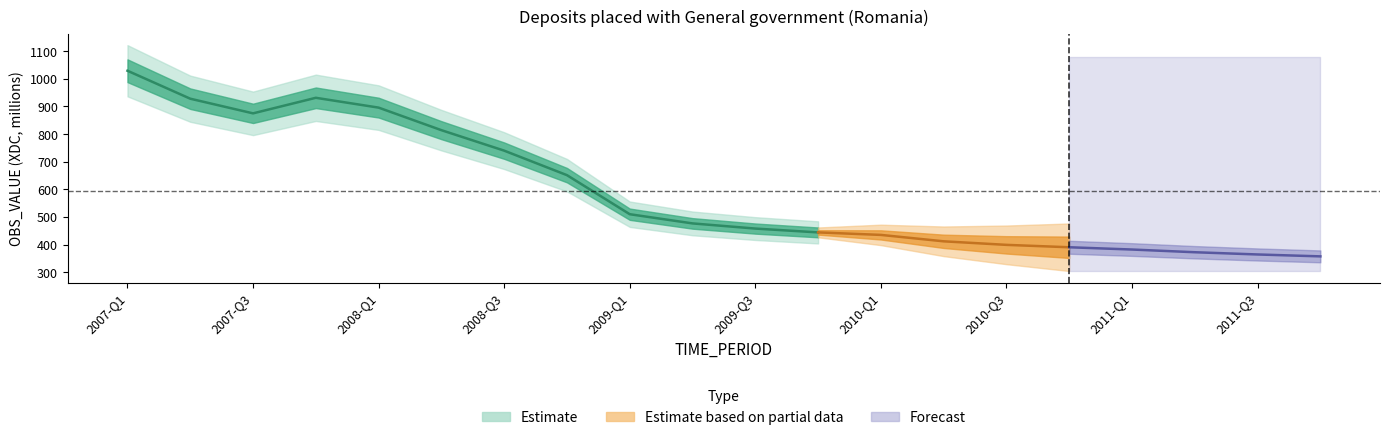

At which category does the chart reach its minimum across all series?

2011-Q4